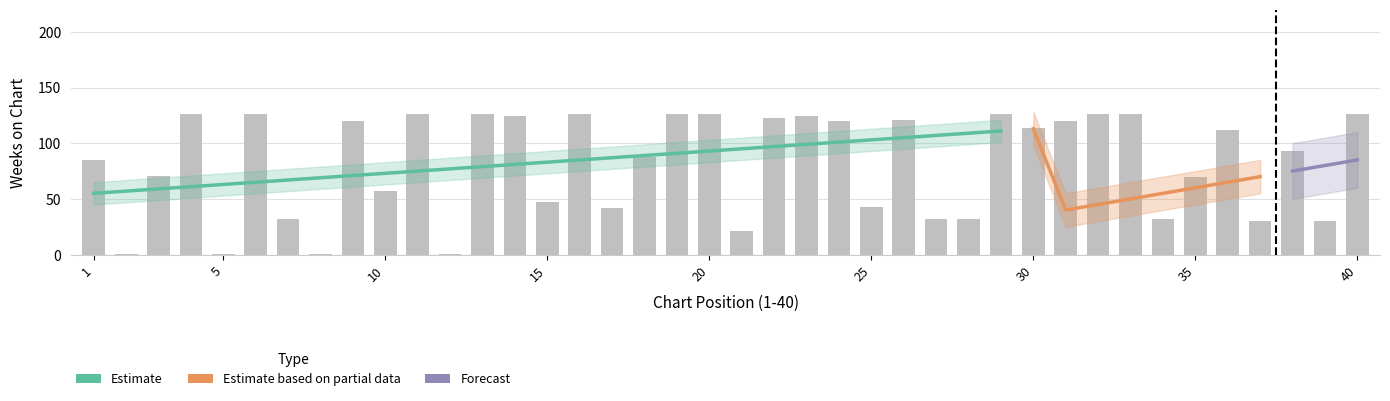

Are the bars grouped side by side (vs. stacked)?

Yes